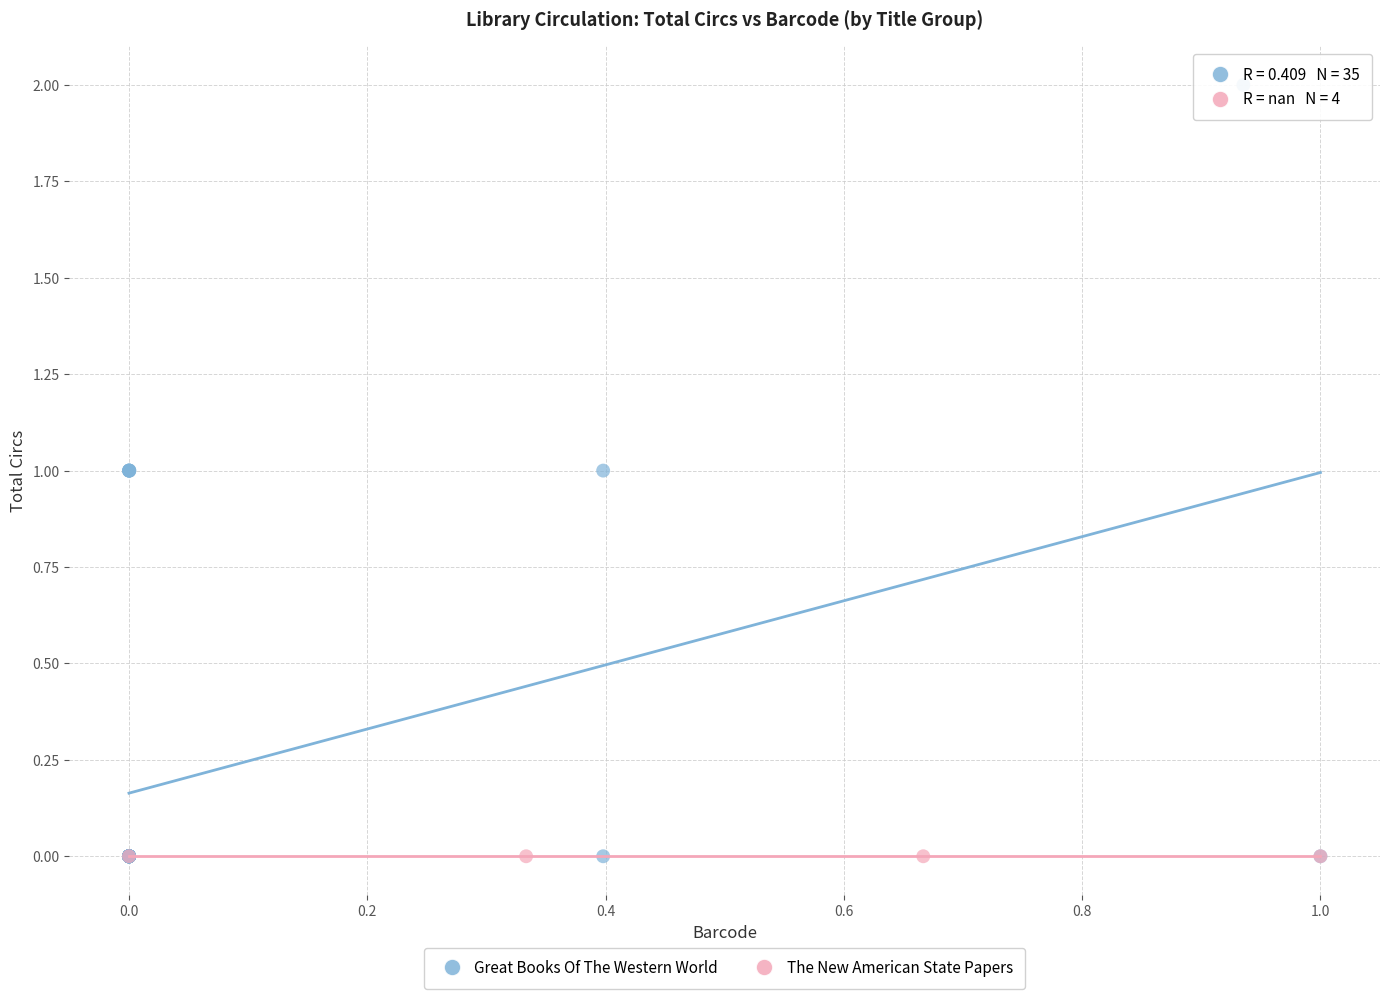

Which series contains the highest Y value?

Great Books Of The Western World